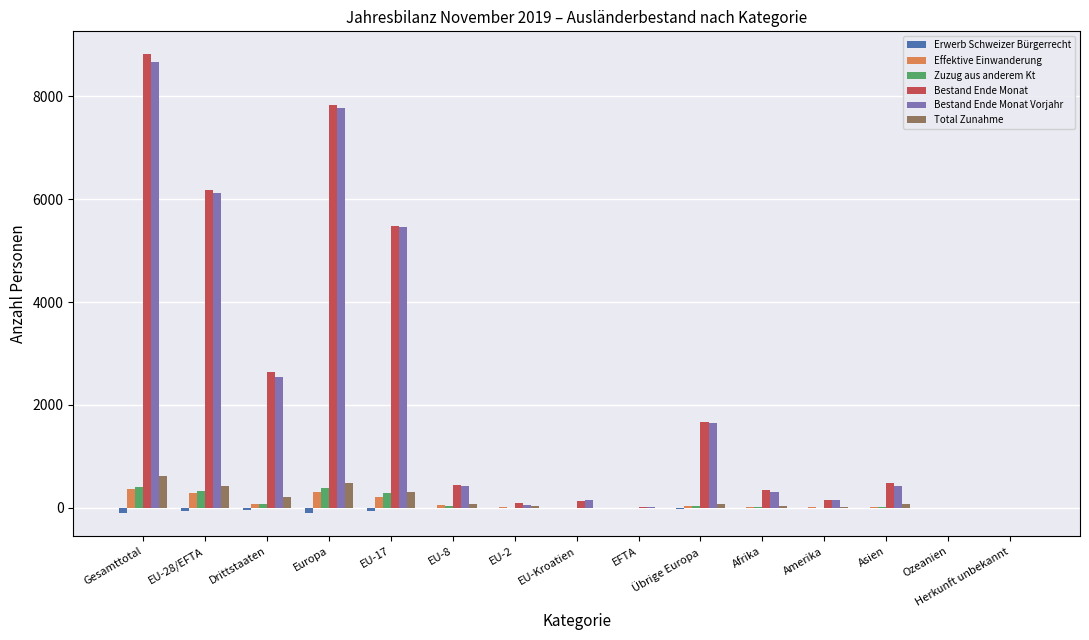

What is the sum of all Bestand Ende Monat values?

34284